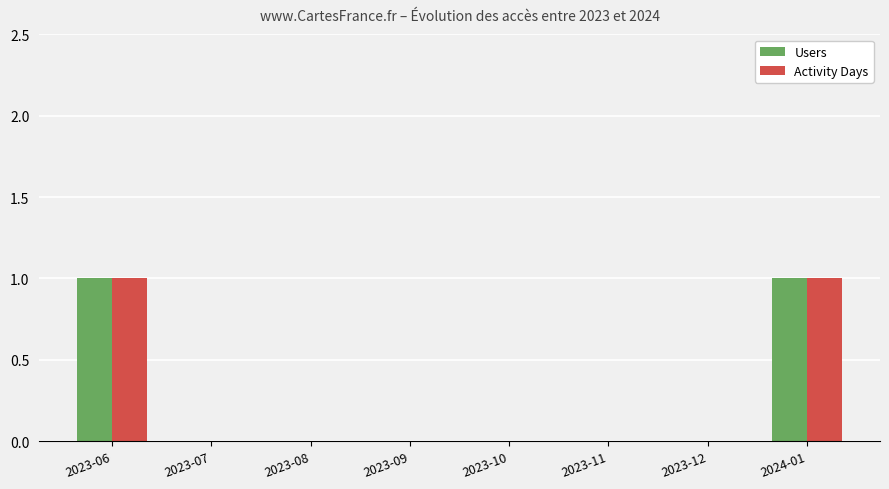

The value of Activity Days at 2023-09 is 0. True or false?

True